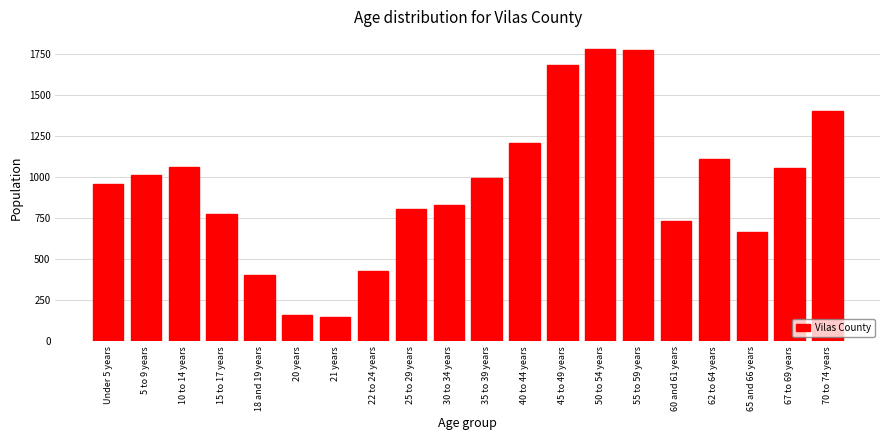

True or false: the data shows 1055 at 67 to 69 years.

True